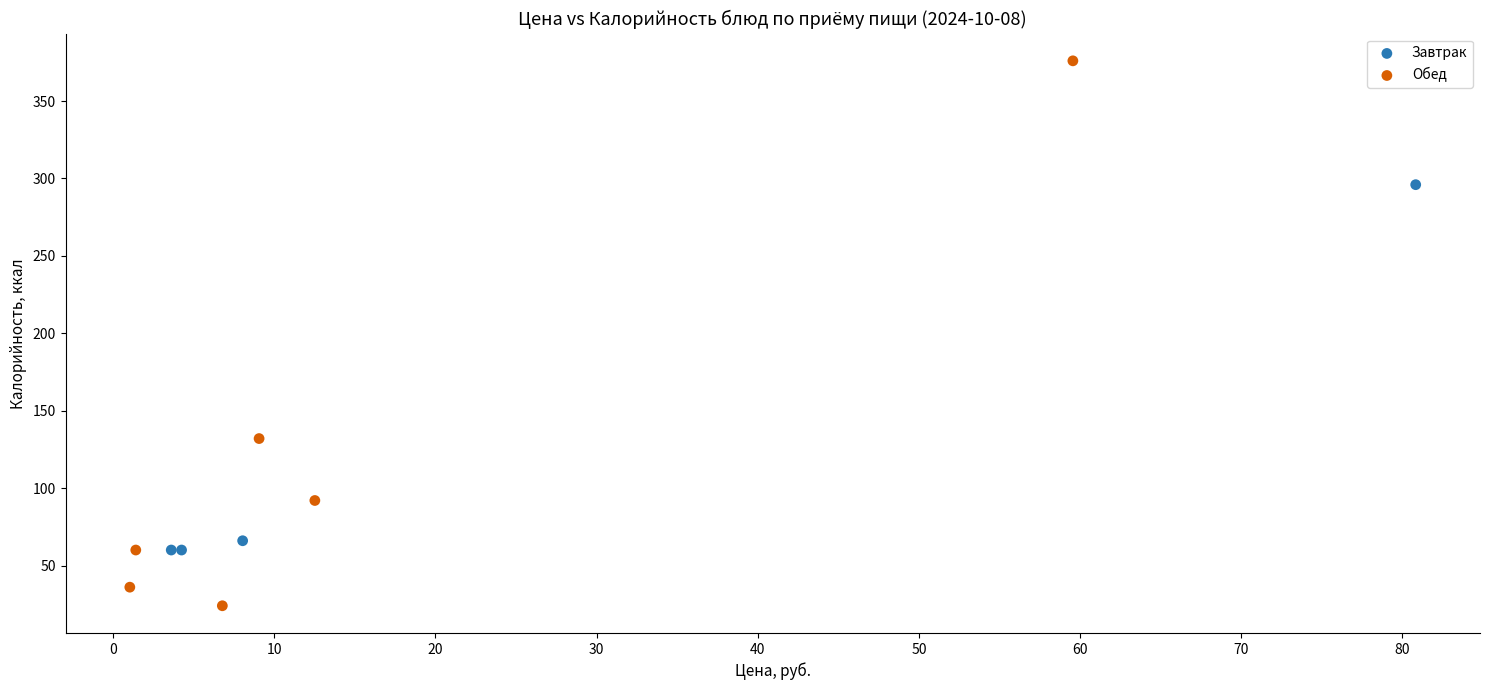

Which series contains the lowest Y value?

Обед